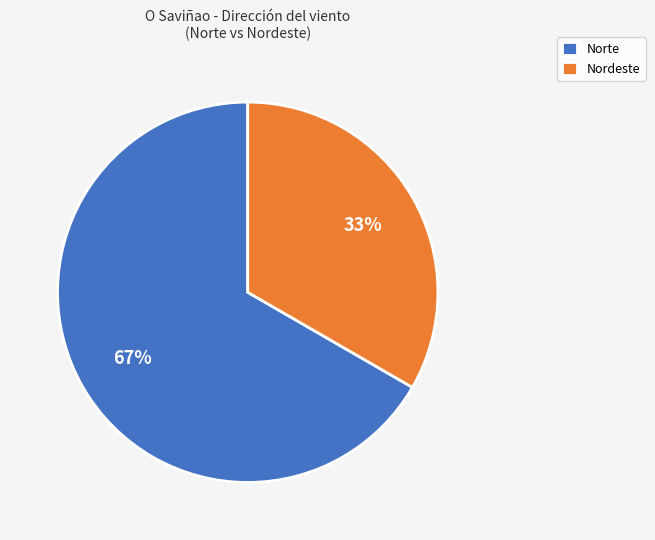

Which slice represents more than half of the pie?

Norte